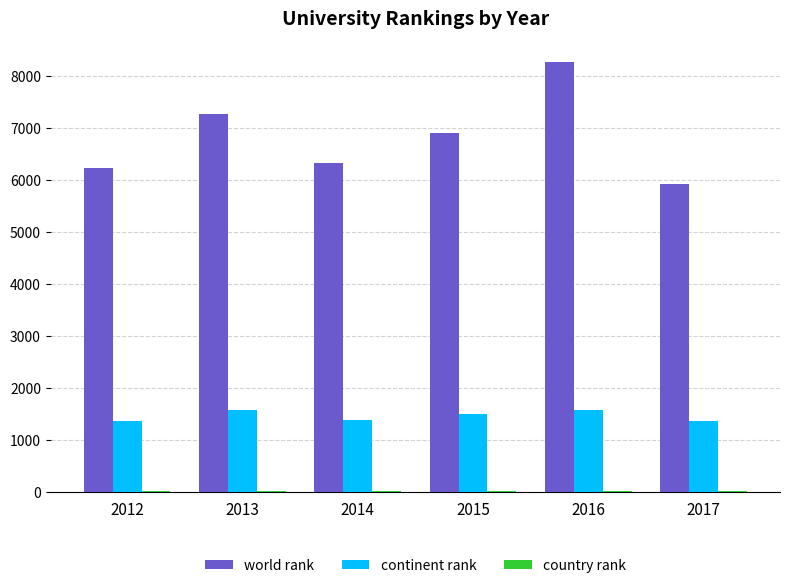

Is the value of world rank at 2012 greater than the value of continent rank at 2014?

Yes